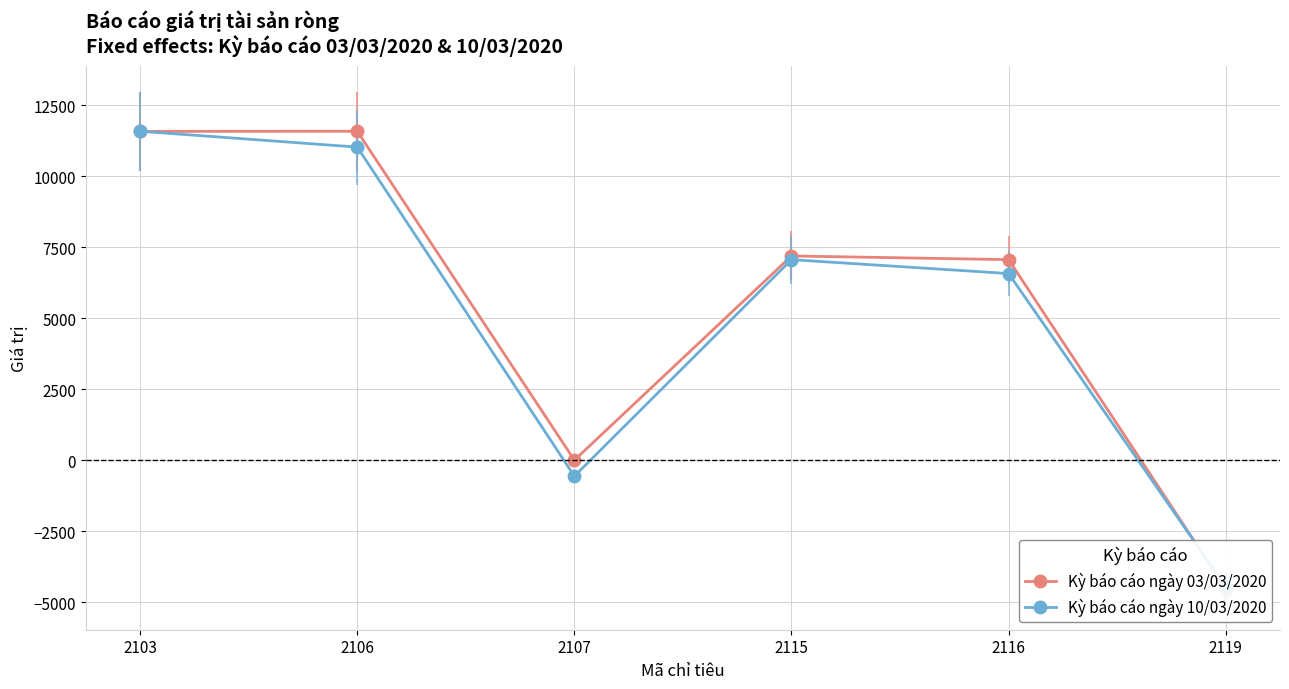

Is it true that Kỳ báo cáo ngày 10/03/2020 equals 11592.4 at 2103?

True